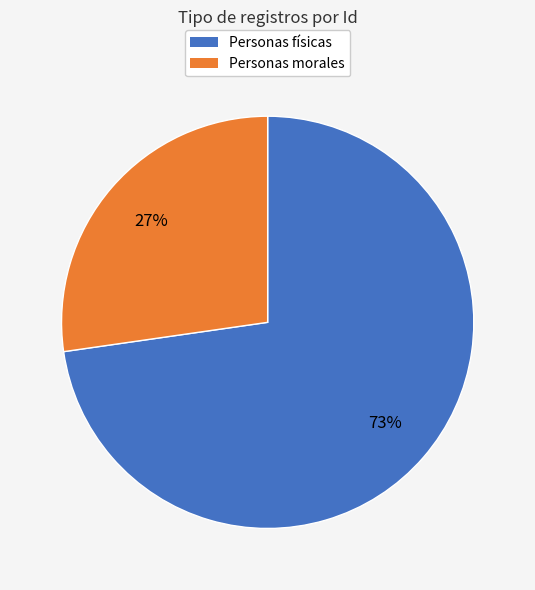

Is there any slice that represents more than half of the pie?

Yes